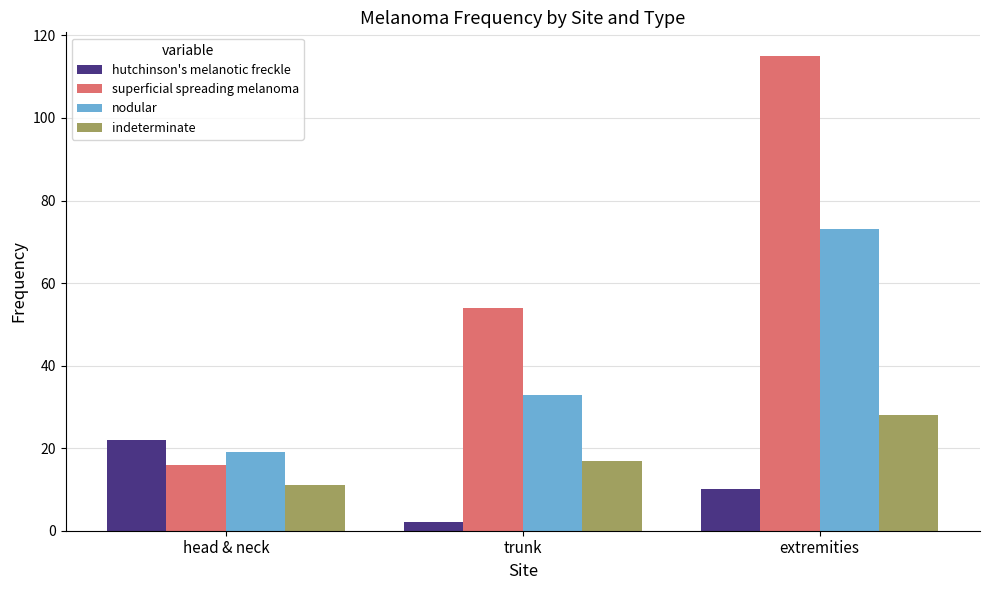

At which category is the sum across all series the highest?

extremities